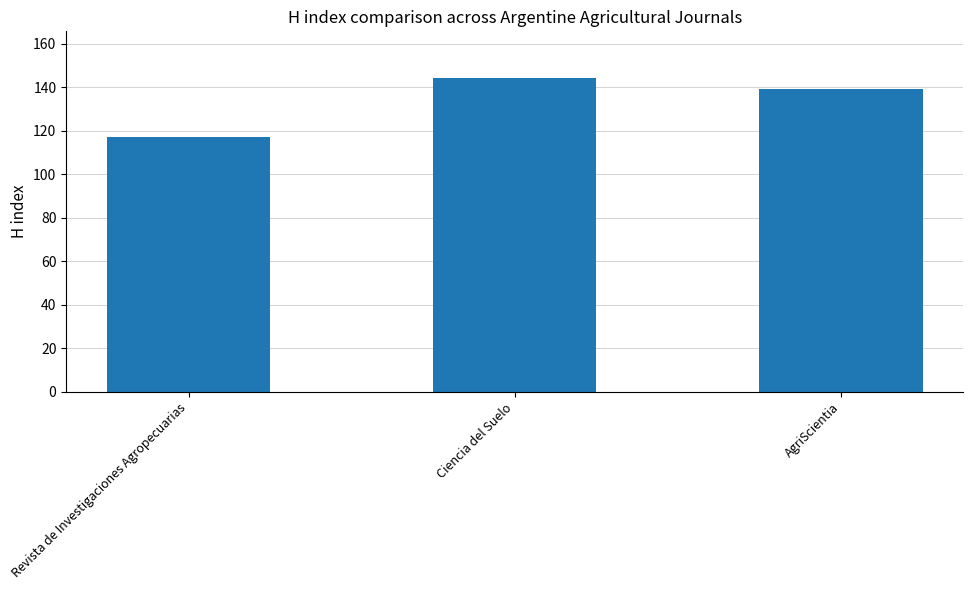

Count the number of categories in the chart.

3